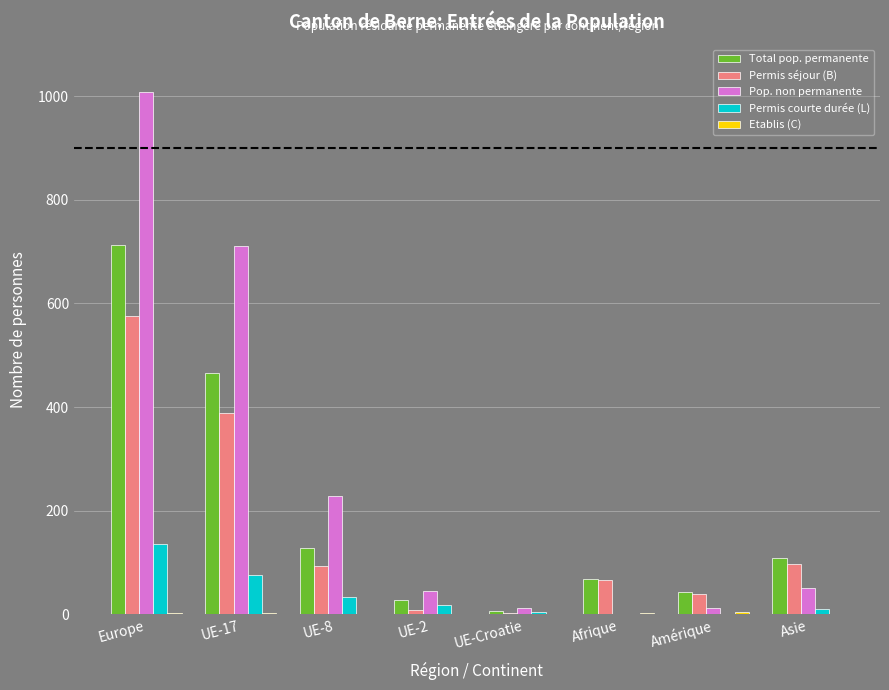

What is the sum of the Permis séjour (B) values at UE-17 and Europe?

964